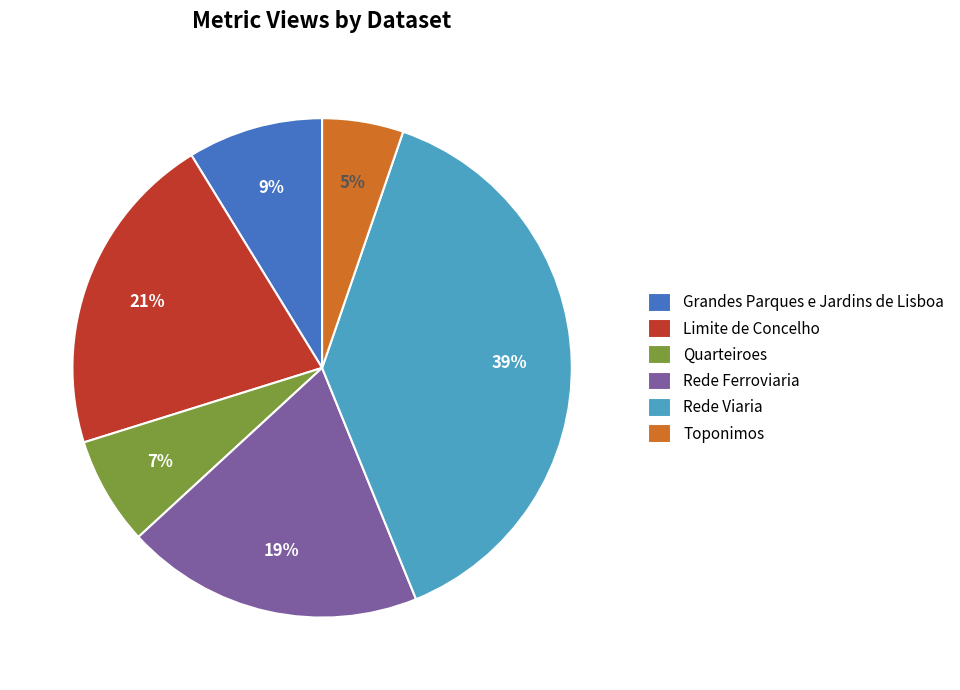

Is there a majority slice in this chart?

No